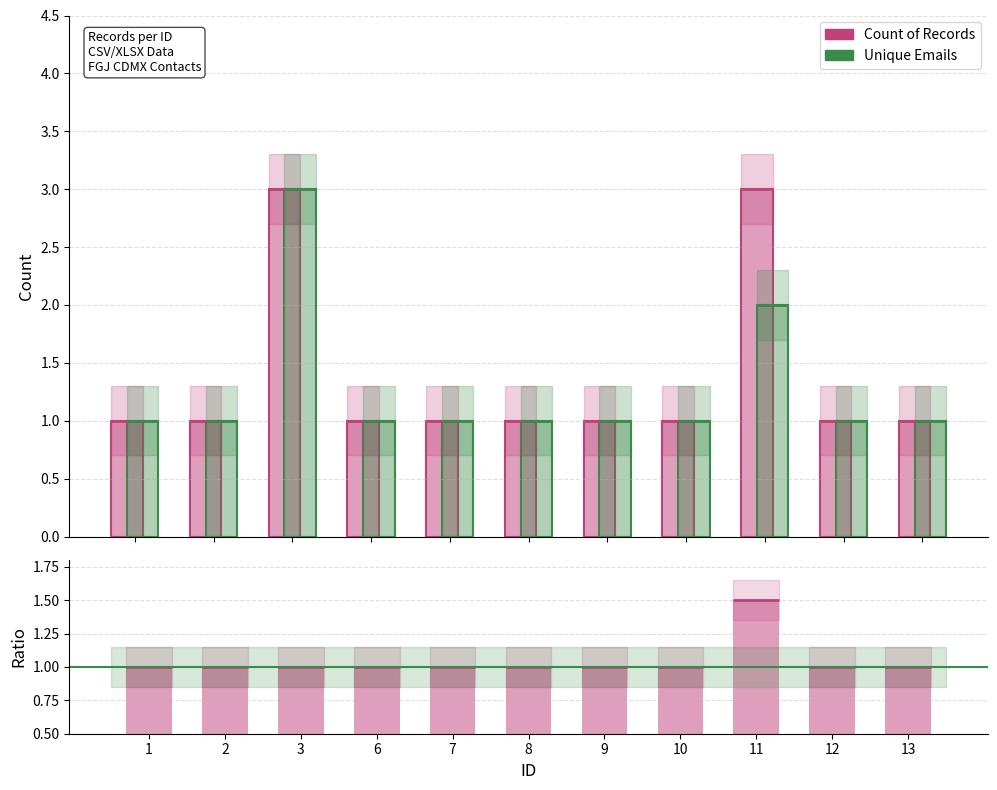

Reading right to left, what are all the values shown in this chart?

1	1	3	1	1	1	1	1	3	1	1